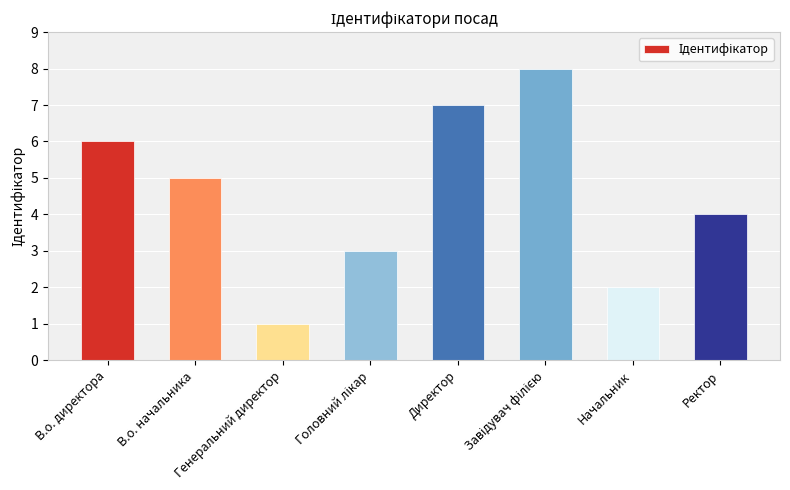

What is the sum of all values?

36